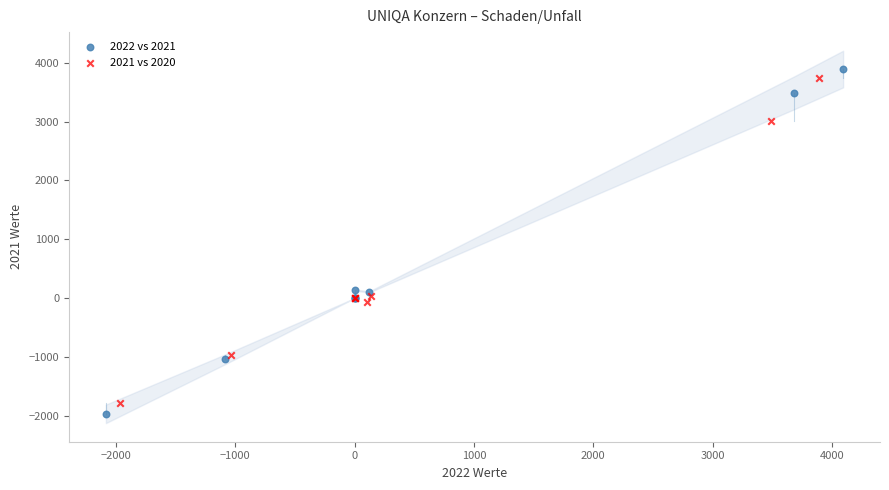

Which series reaches the minimum Y coordinate?

2022 vs 2021